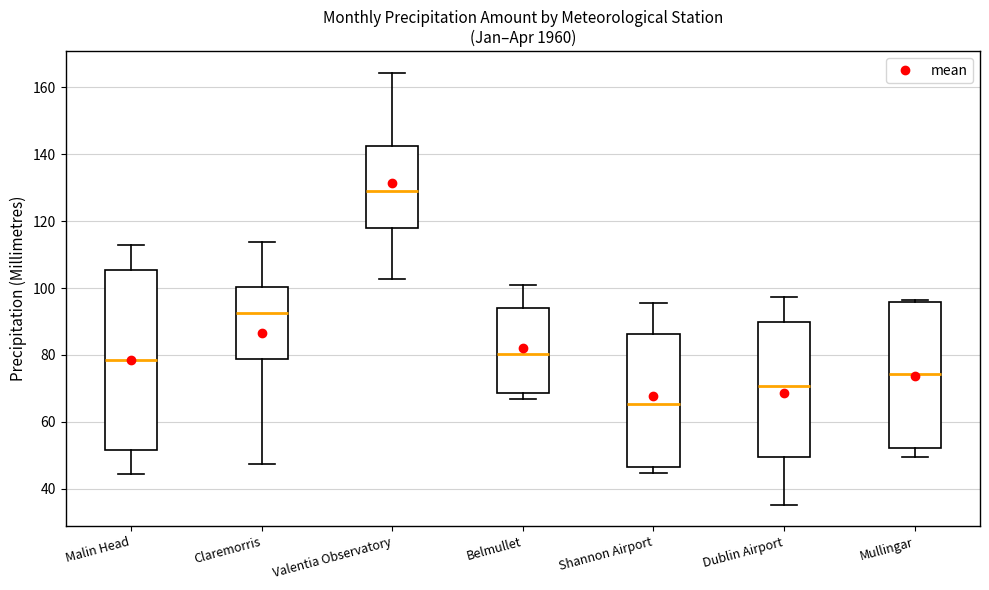

Reading left to right, transcribe this box plot: for each box, give where its median line is, the range the box spans, and where its two whiskers end, as read against the y-axis. The values are not printed on the chart, so give them approximately, as read against the axis.

Malin Head: median 78, box 52 to 106, whiskers 44 to 114
Claremorris: median 92, box 78 to 100, whiskers 48 to 114
Valentia Observatory: median 130, box 118 to 142, whiskers 102 to 164
Belmullet: median 80, box 68 to 94, whiskers 66 to 102
Shannon Airport: median 66, box 46 to 86, whiskers 44 to 96
Dublin Airport: median 70, box 50 to 90, whiskers 36 to 98
Mullingar: median 74, box 52 to 96, whiskers 50 to 96 (just above the box's upper edge)